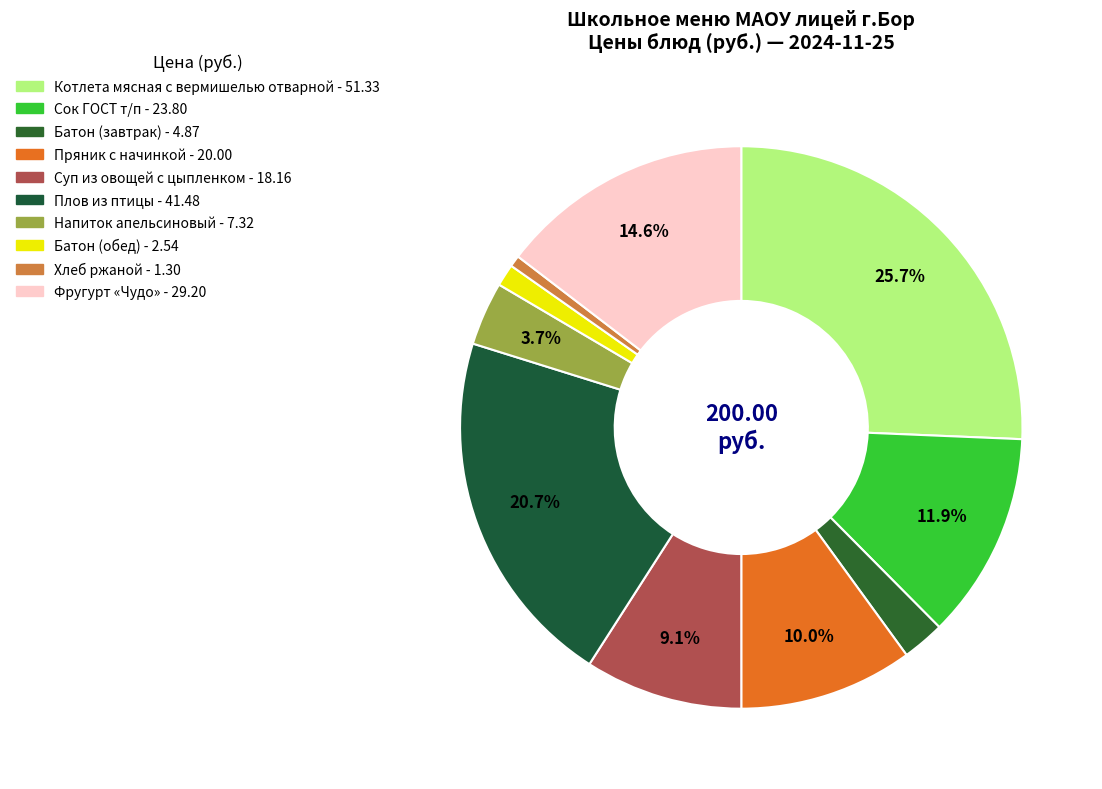

Which slice is the largest?

Котлета мясная с вермишелью отварной